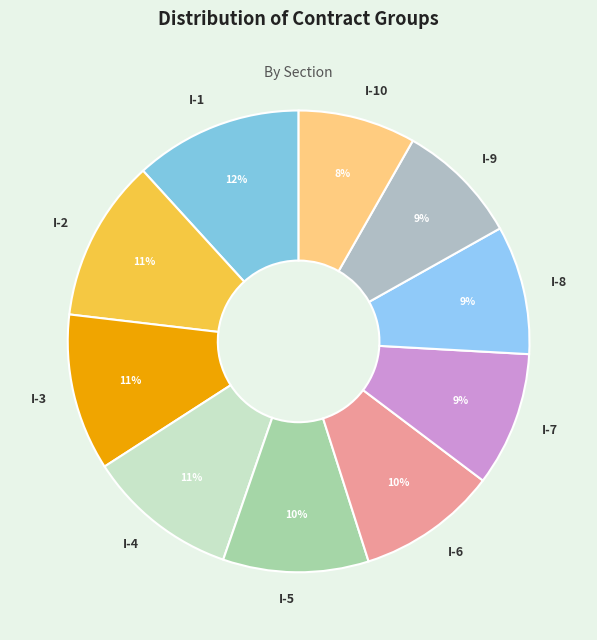

Is the sum of I-3 and I-10 greater than half?

No